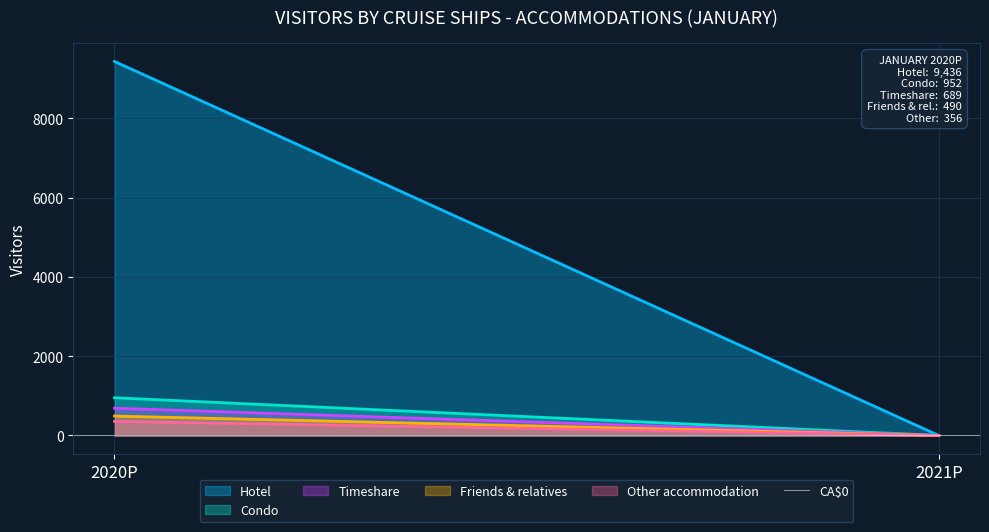

What is the difference between the Hotel values at 2021P and 2020P?

9436.3